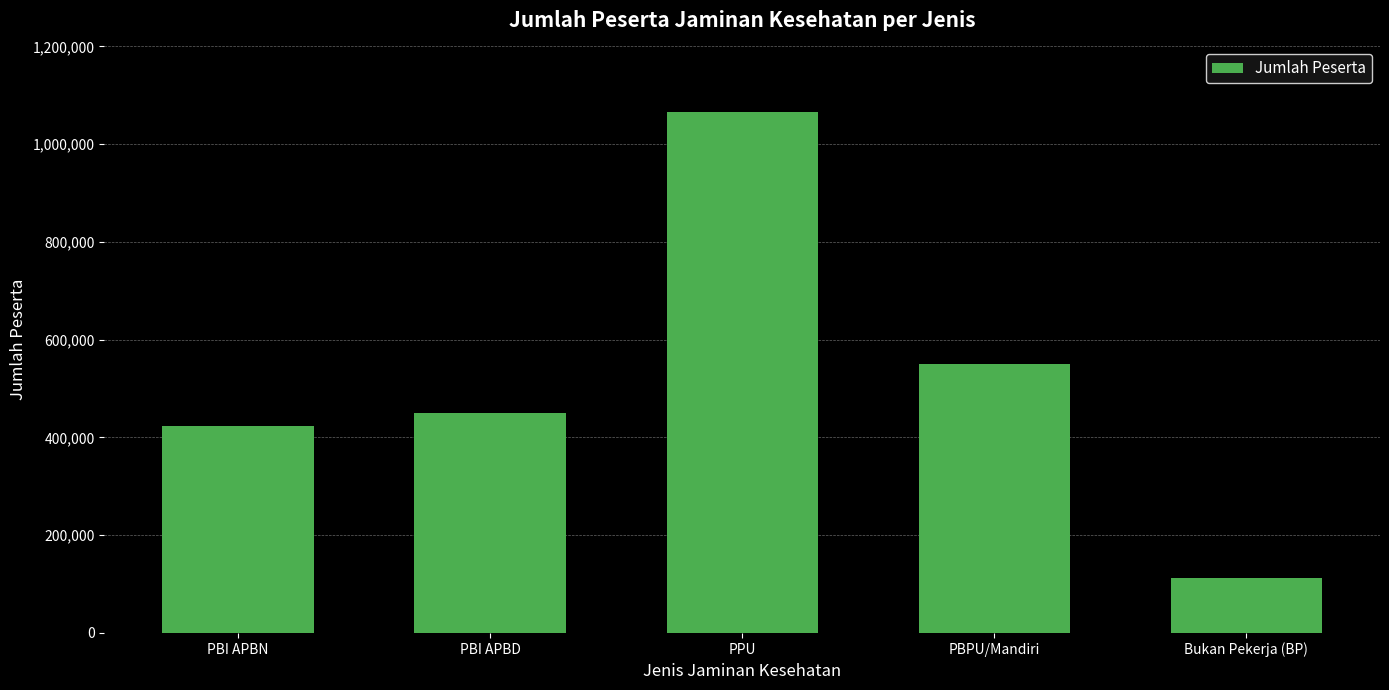

What is the label of the 3rd bar from the right?

PPU